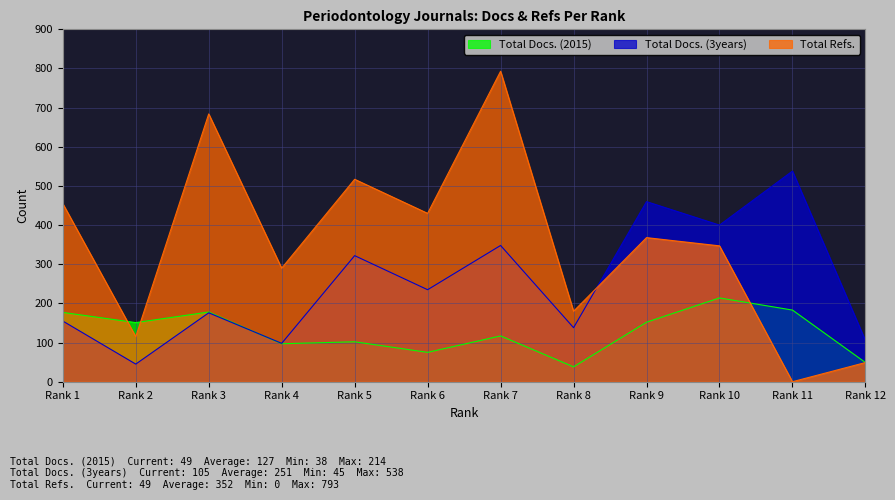

List the series in order of their overall mean, lowest first.

Total Docs. (2015), Total Docs. (3years), Total Refs.